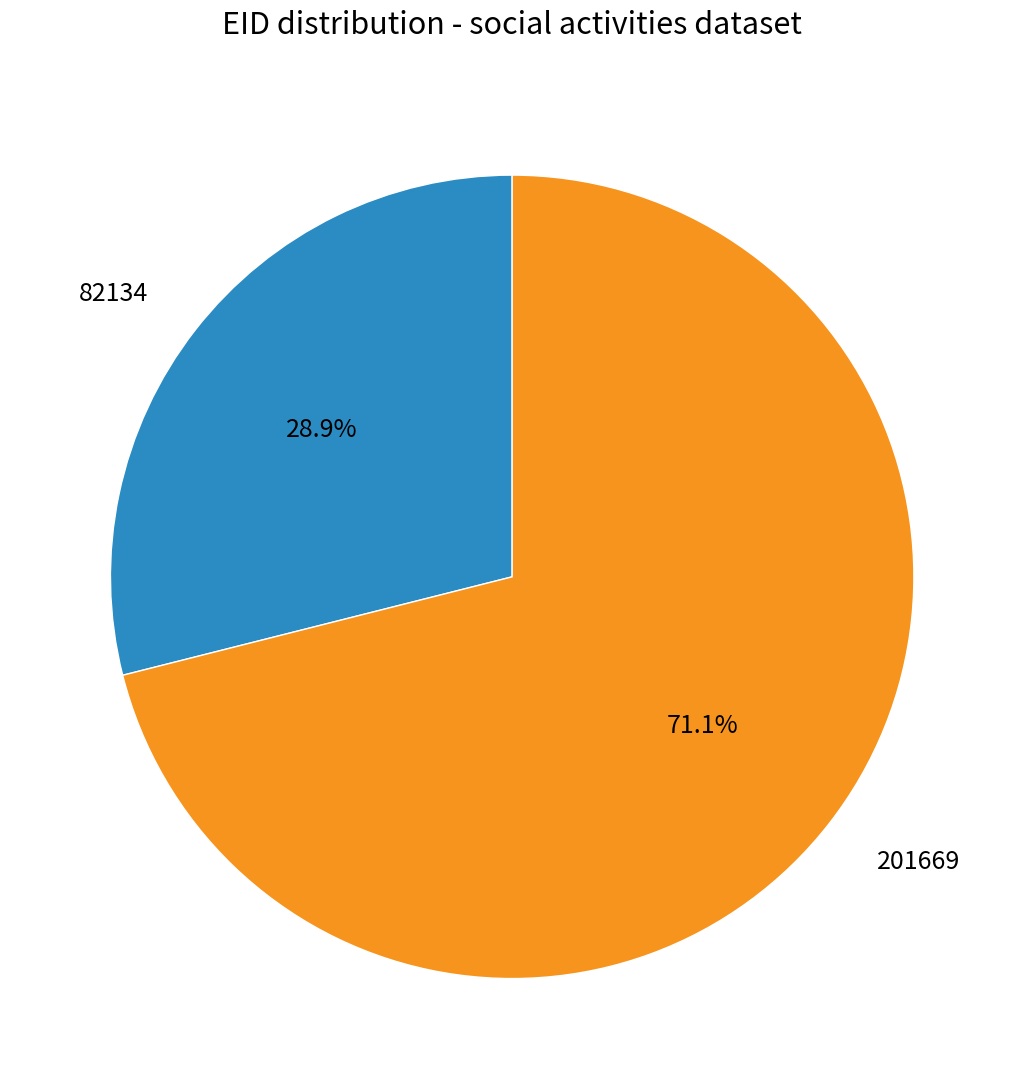

To the nearest percent, what percentage of the pie is 82134?

29%